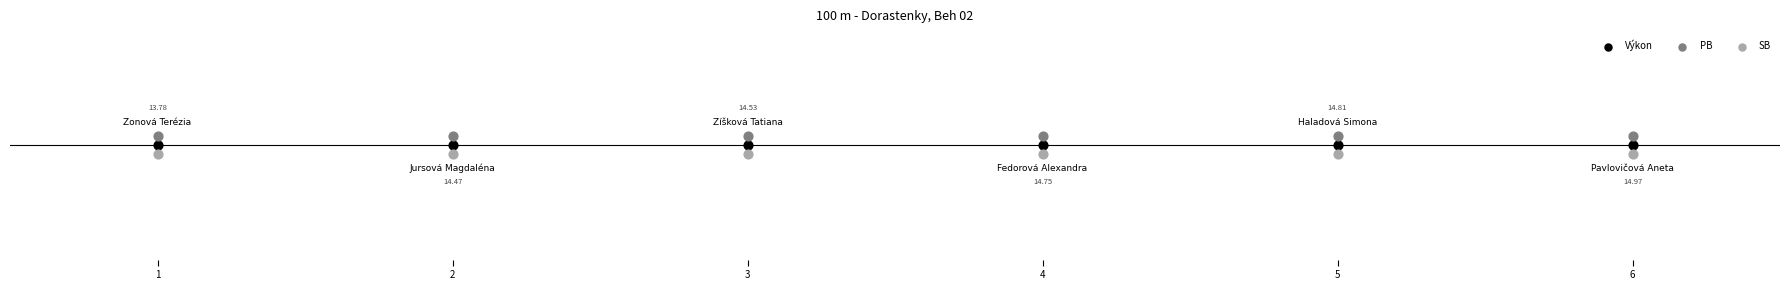

What are all the series names shown in the legend?

Výkon, PB, SB